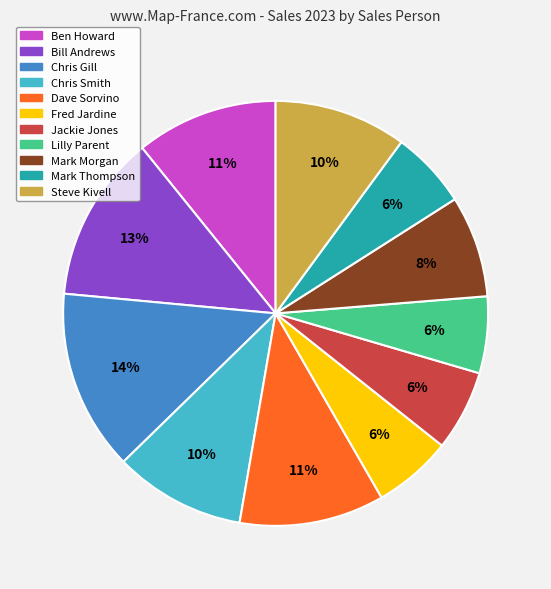

How many slices are in this pie chart?

11